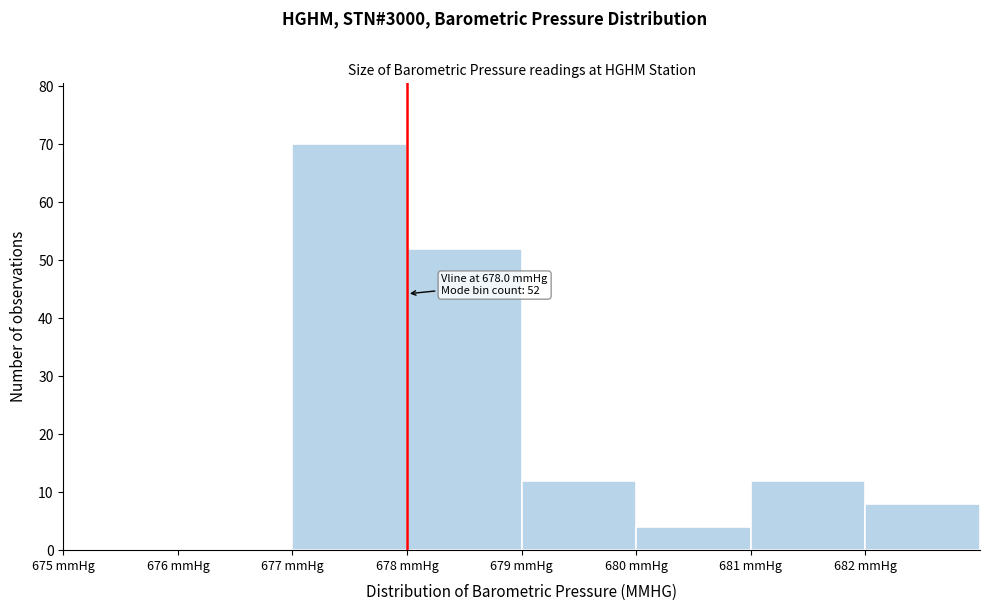

Which range on the x-axis has the tallest bar?

677 to 678